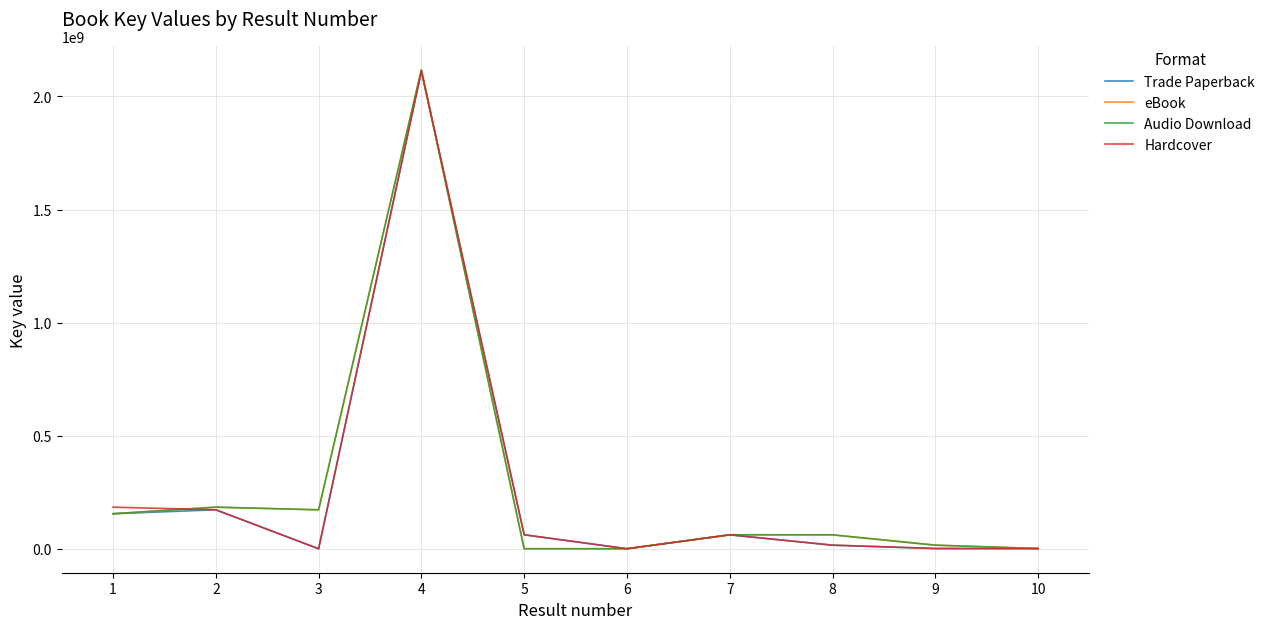

Does the chart display data point markers on the line(s)?

No